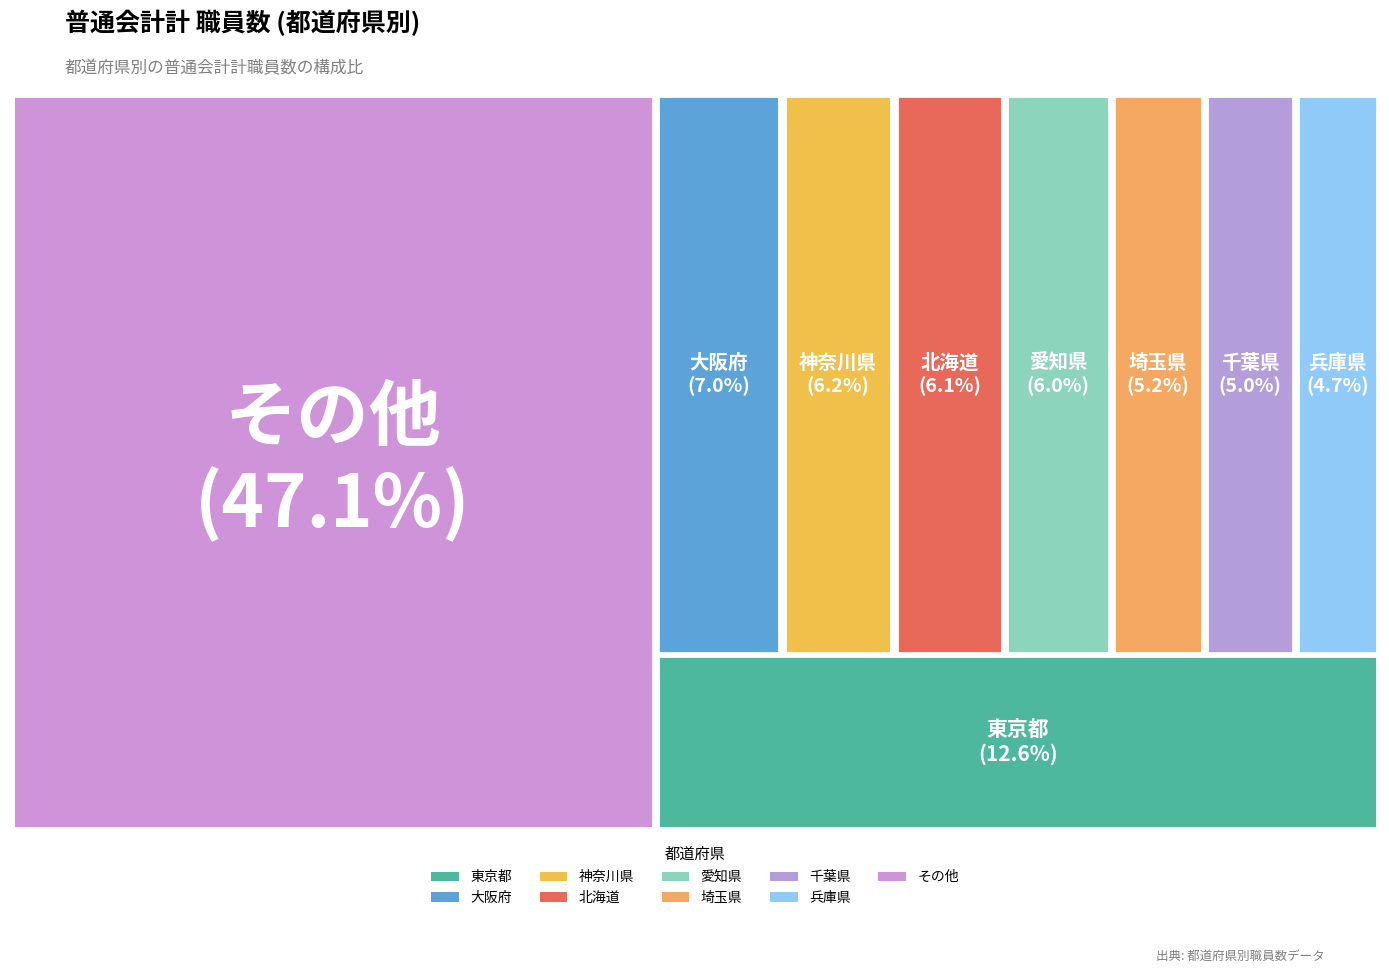

Between 大阪府 and 千葉県, which is larger?

大阪府